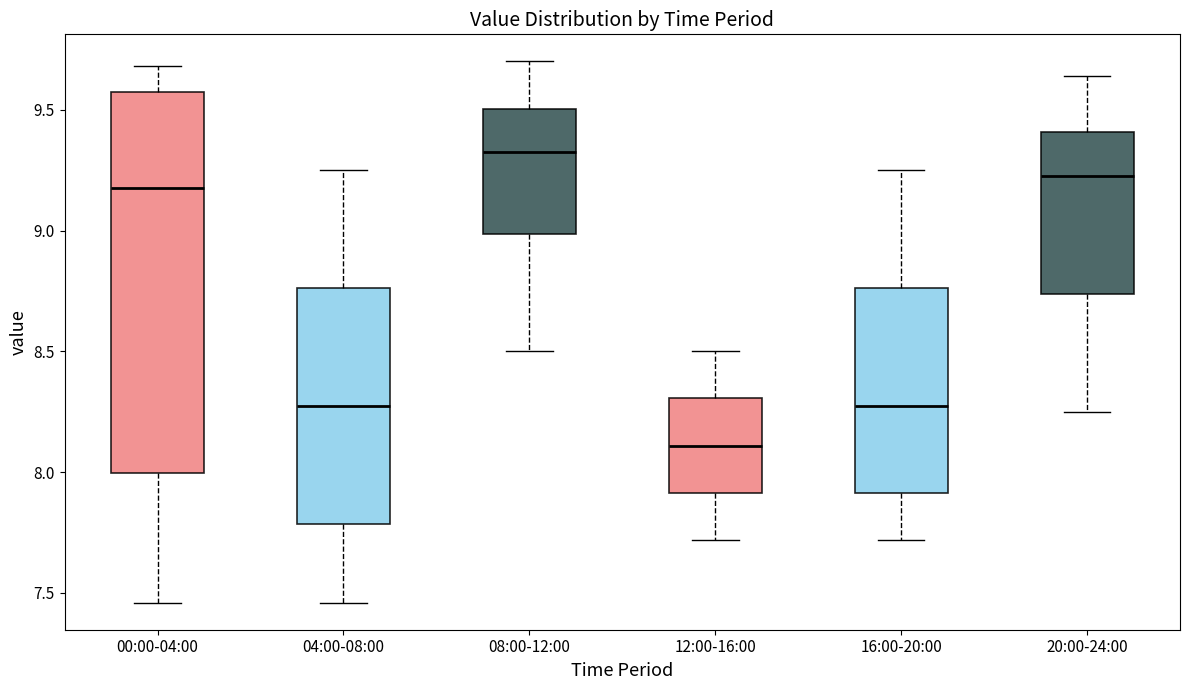

Reading left to right, transcribe this box plot: for each box, give where its median line is, the range the box spans, and where its two whiskers end, as read against the y-axis. The values are not printed on the chart, so give them approximately, as read against the axis.

00:00-04:00: median 9.20, box 8.00 to 9.55, whiskers 7.45 to 9.70
04:00-08:00: median 8.30, box 7.80 to 8.75, whiskers 7.45 to 9.25
08:00-12:00: median 9.35, box 9.00 to 9.50, whiskers 8.50 to 9.70
12:00-16:00: median 8.10, box 7.90 to 8.30, whiskers 7.70 to 8.50
16:00-20:00: median 8.30, box 7.90 to 8.75, whiskers 7.70 to 9.25
20:00-24:00: median 9.25, box 8.75 to 9.40, whiskers 8.25 to 9.65